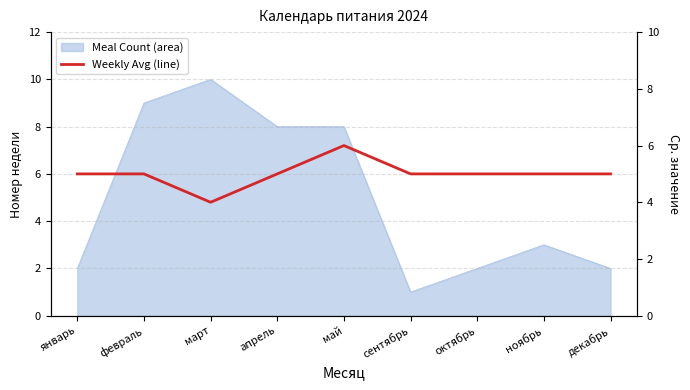

The chart shows a value of 5 at декабрь. True or false?

True